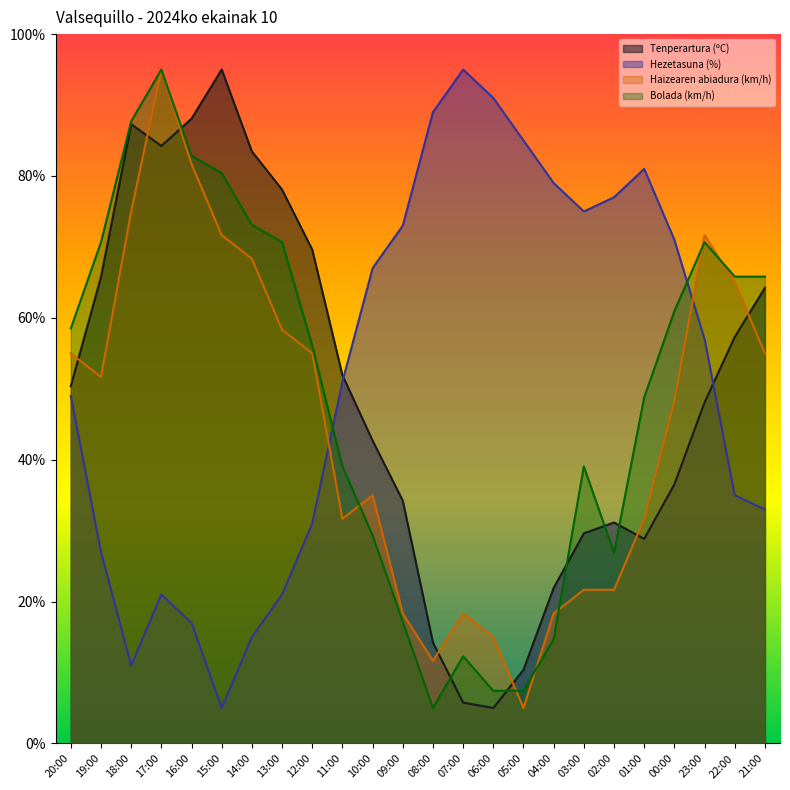

Where does the Tenperartura (ºC) series first go above 50?

20:00